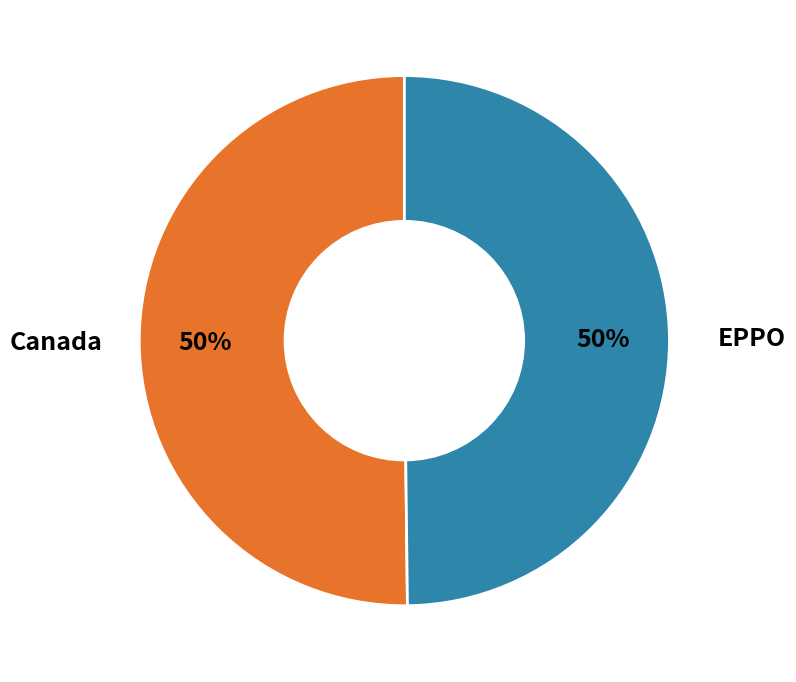

To the nearest percent, what is the average slice percentage?

50%